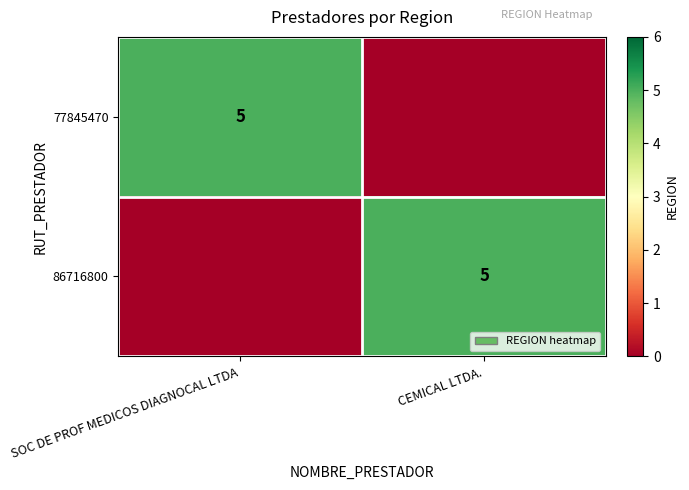

True or false: 86716800 has a value of 5 at CEMICAL LTDA..

True